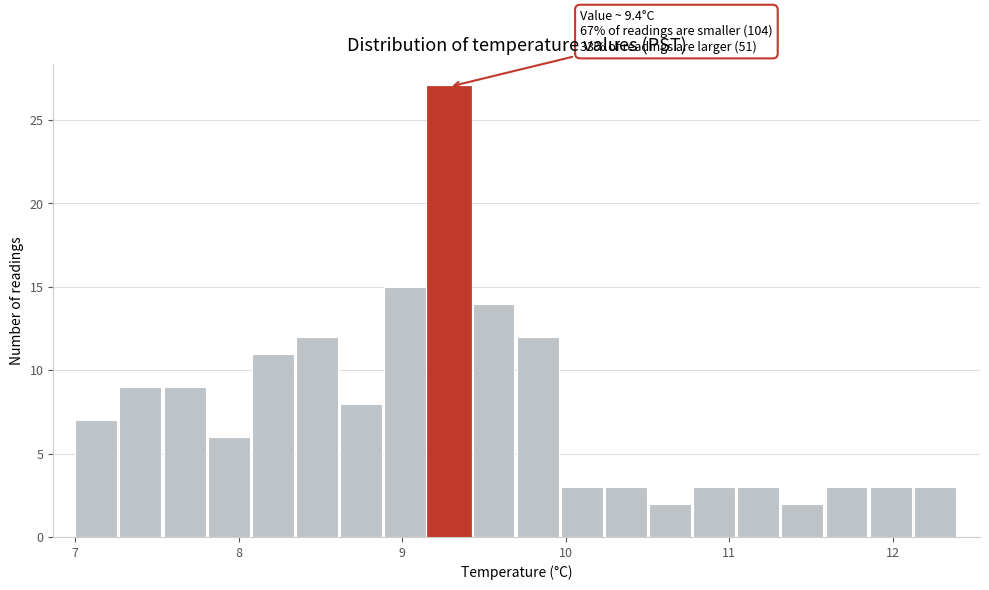

Around what value on the x-axis is the tallest bar? Give the approximate position of its centre, as read against the axis.

9.3